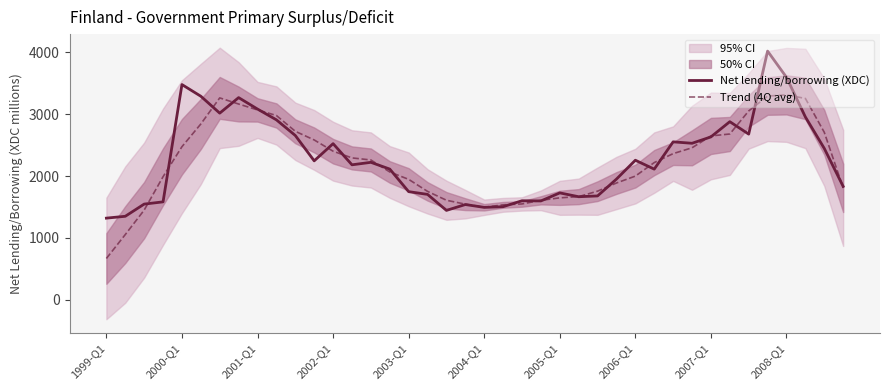

What is the minimum value for Trend (4Q avg)?

667.0